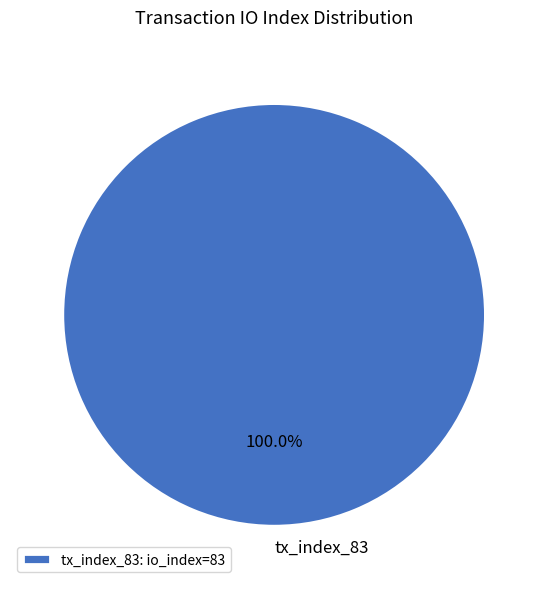

Is there any slice that represents more than half of the pie?

Yes